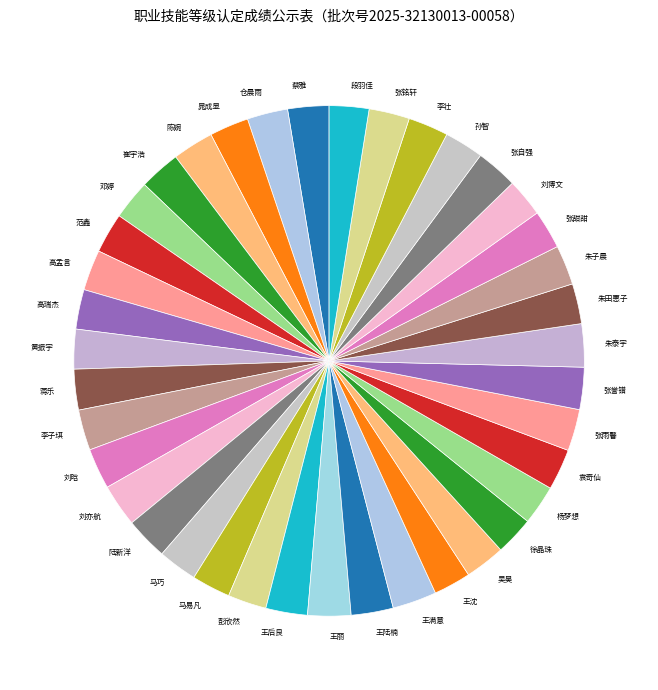

Is the sum of 王丽 and 段羽佳 greater than half?

No